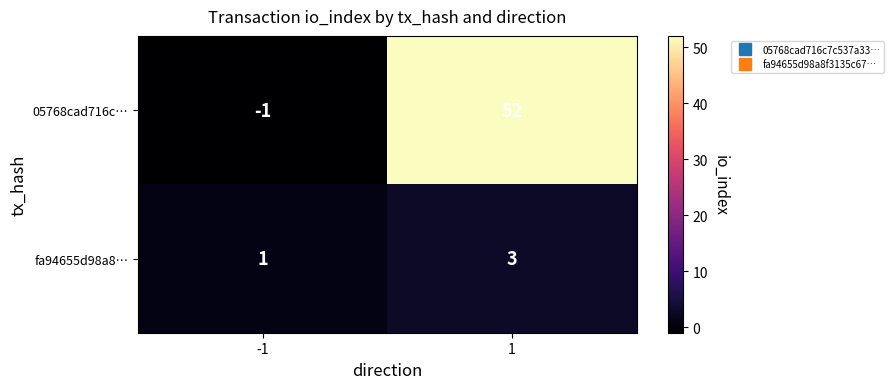

What is the difference between the maximum and minimum values in the 05768cad716c… series?

53